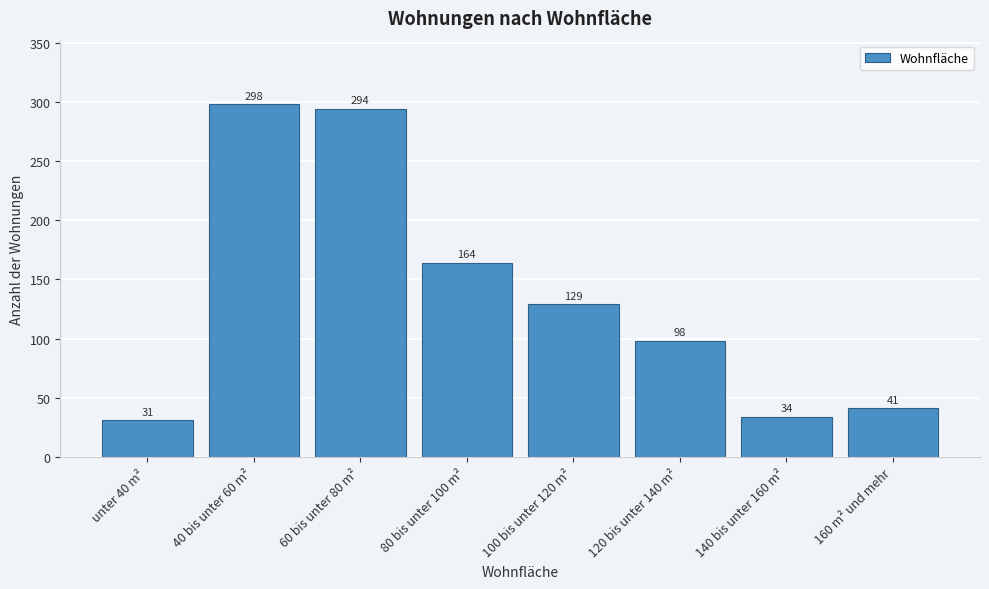

Reading left to right, what are all the values shown in this chart?

31	298	294	164	129	98	34	41